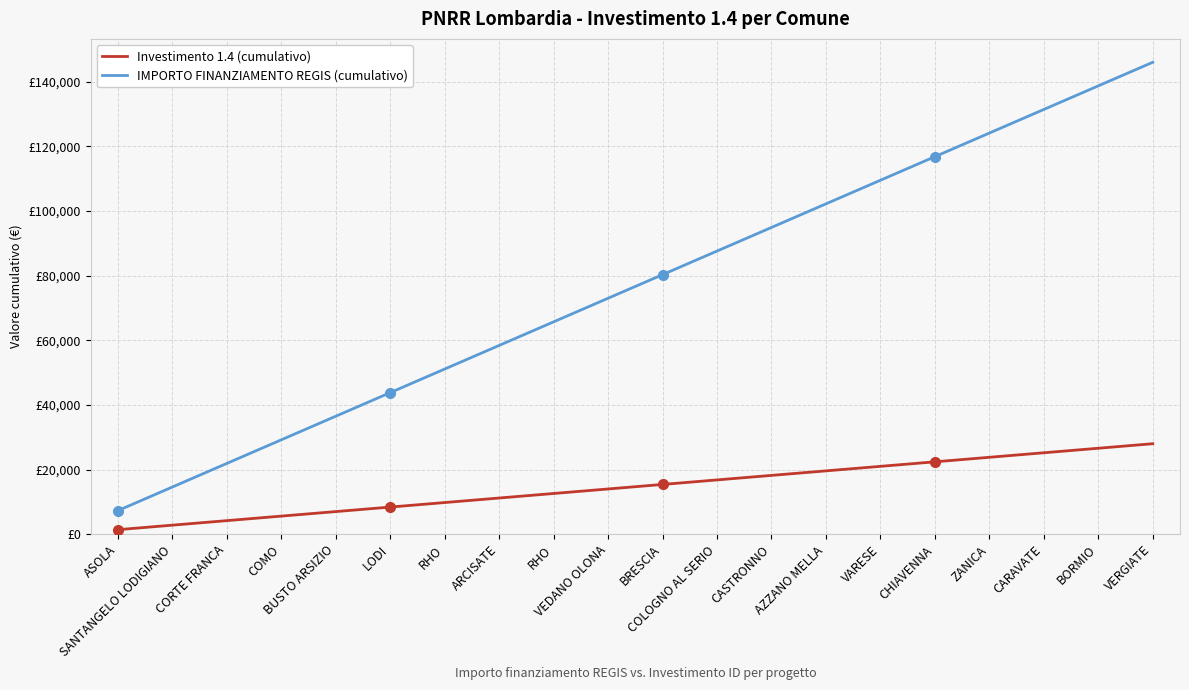

List the labels in order of Investimento 1.4 (cumulativo) value, largest first.

VERGIATE, BORMIO, CARAVATE, ZANICA, CHIAVENNA, VARESE, AZZANO MELLA, CASTRONNO, COLOGNO AL SERIO, BRESCIA, VEDANO OLONA, RHO, ARCISATE, RHO, LODI, BUSTO ARSIZIO, COMO, CORTE FRANCA, SANTANGELO LODIGIANO, ASOLA